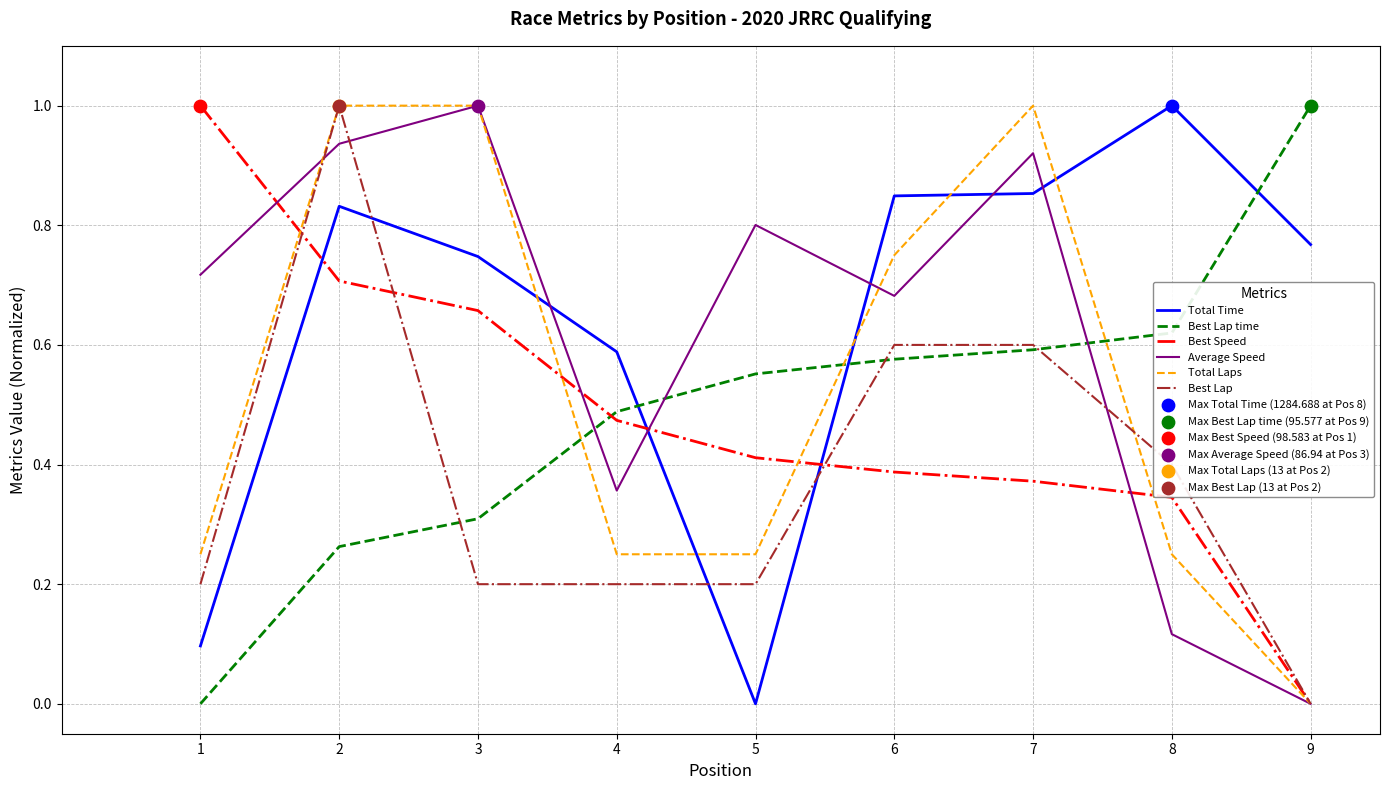

Is the value of Best Lap at 9 greater than the value of Best Speed at 3?

No